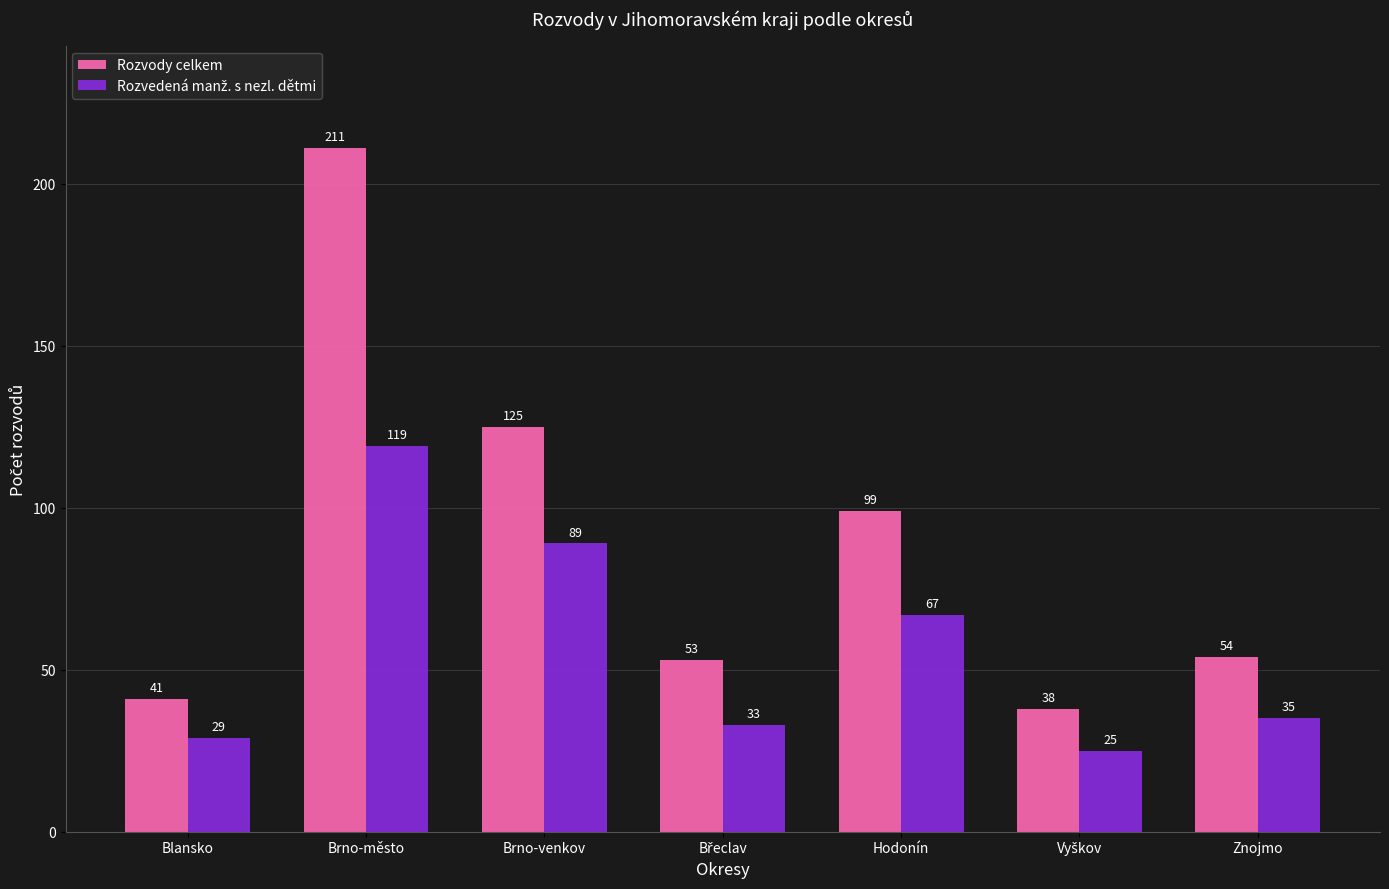

What is the value of the Rozvody celkem bar at the 5th from the left?

99